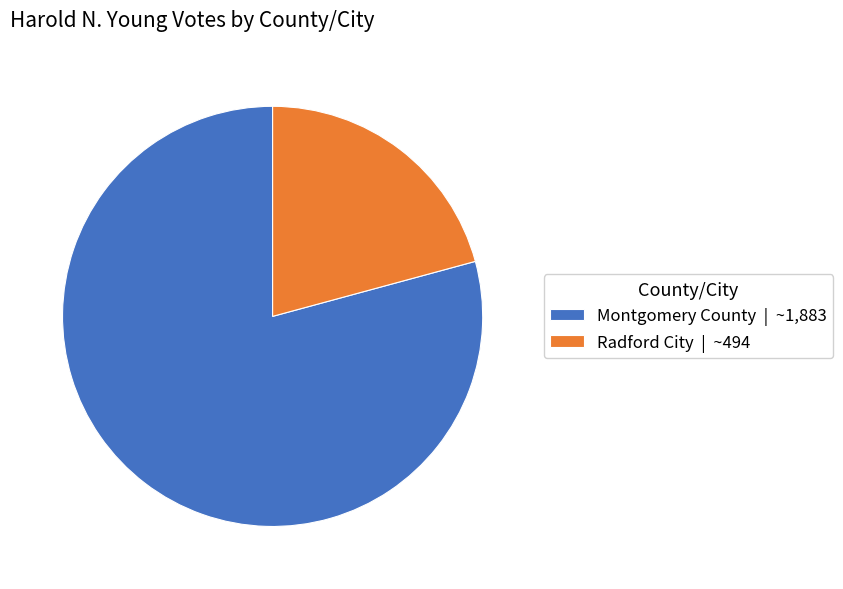

Is it true that Montgomery County is 79% of the pie?

True